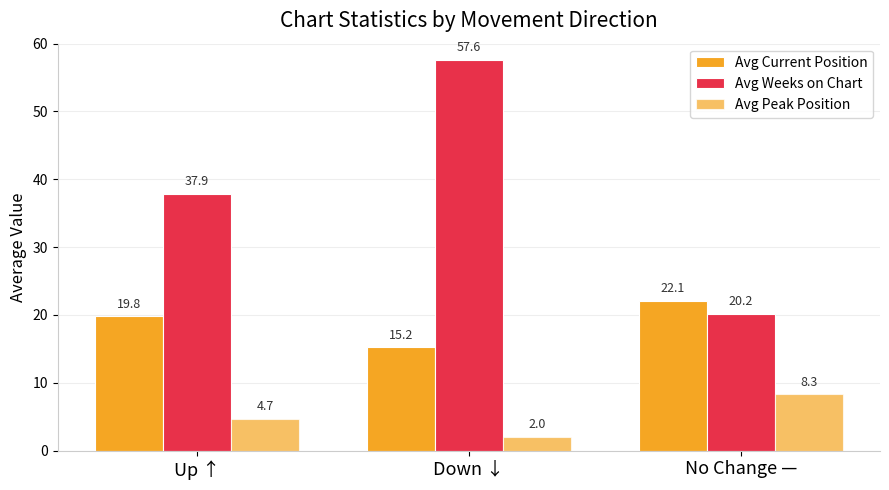

How many series are shown in this chart?

3